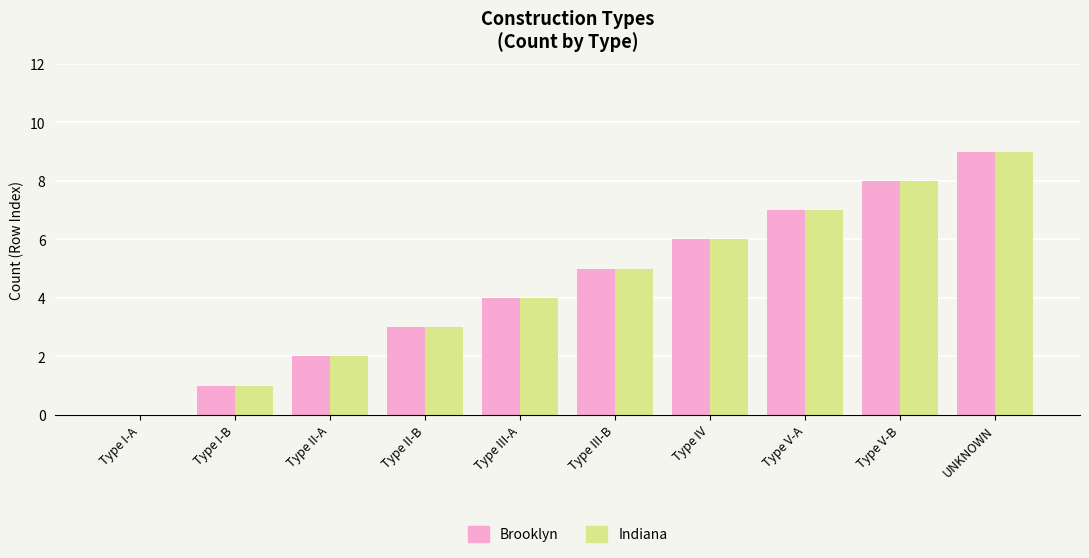

Is the value of Indiana at Type IV greater than the value of Brooklyn at Type I-A?

Yes